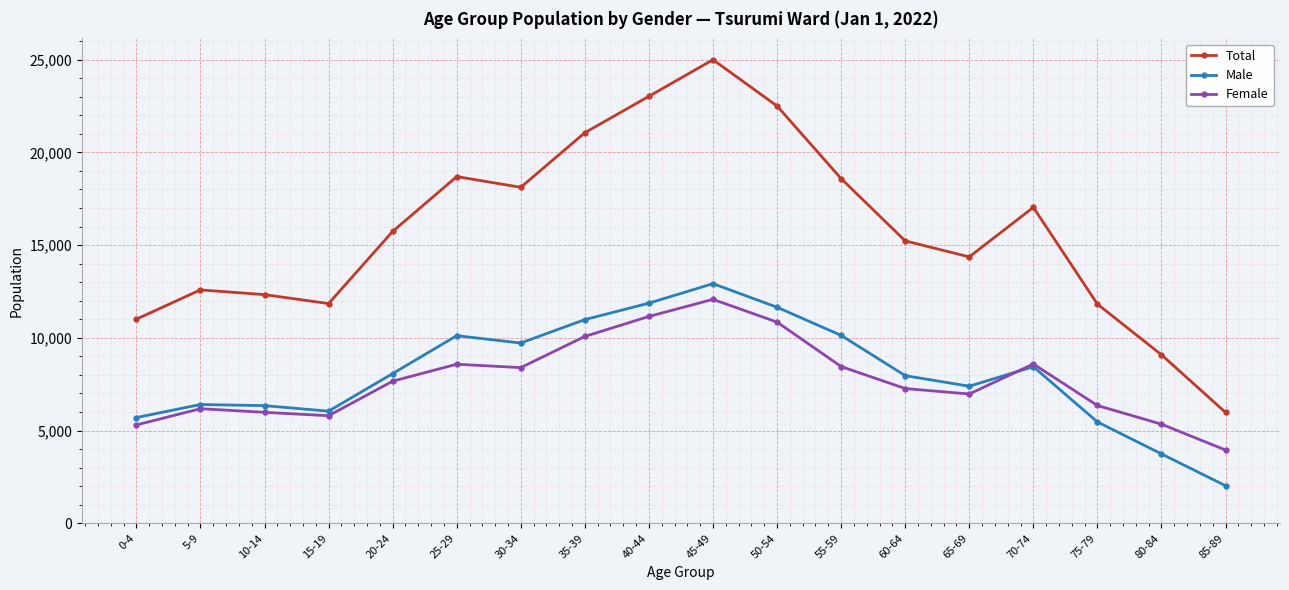

What is the label of the 18th point from the right?

0-4